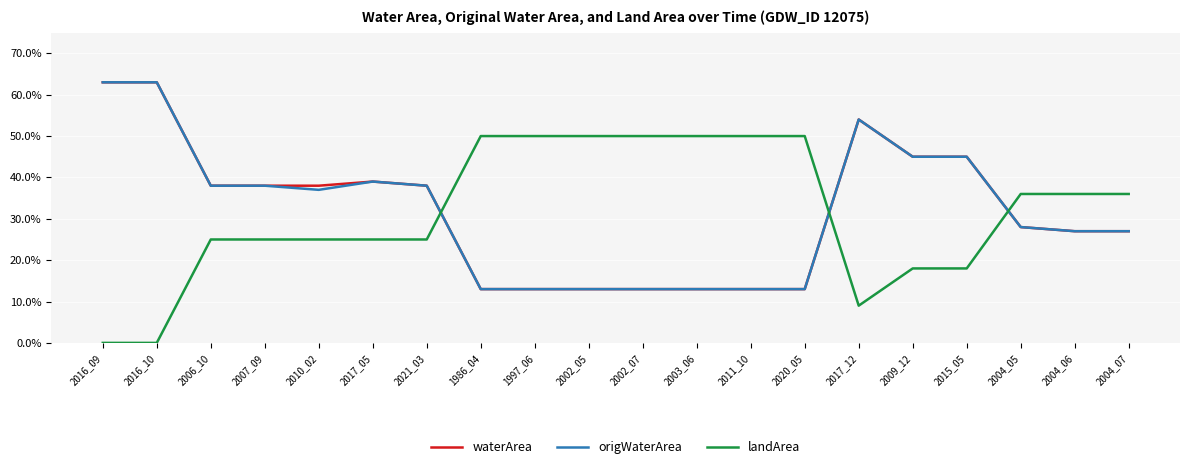

What is the lowest value of the origWaterArea series?

0.1